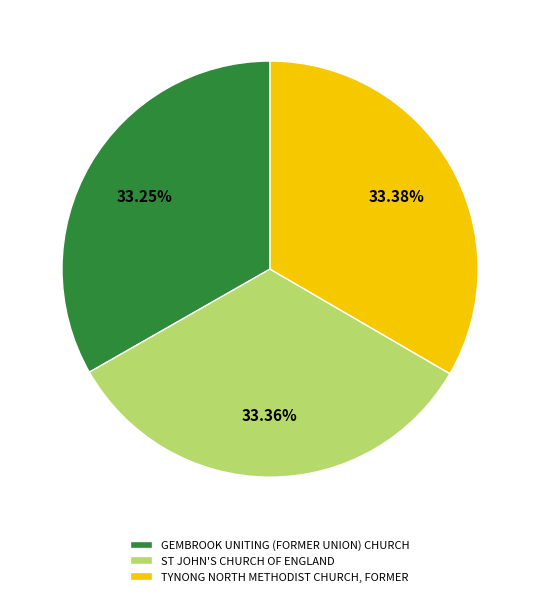

To the nearest percent, what is the combined percentage of ST JOHN'S CHURCH OF ENGLAND and TYNONG NORTH METHODIST CHURCH, FORMER?

67%